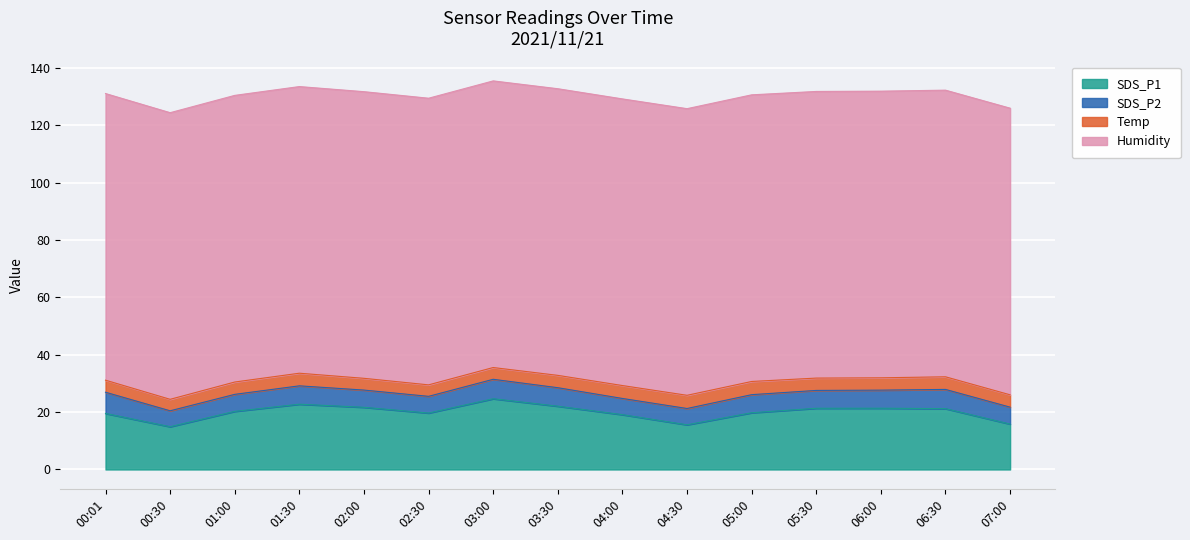

How many interior local peaks does the SDS_P2 series have?

4